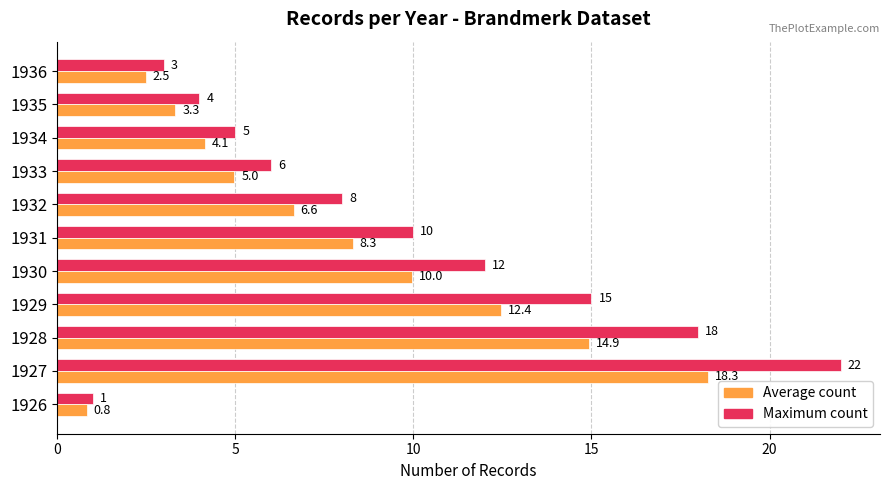

Between 1927 and 1935, which series saw the biggest shift?

Maximum count